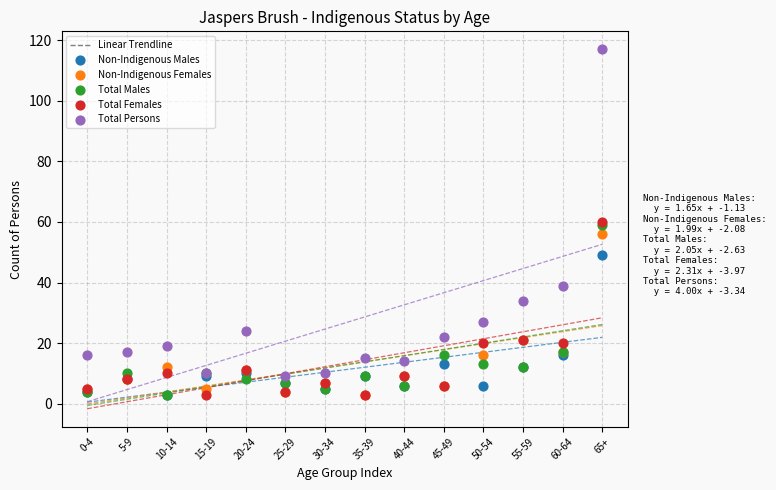

In the Non-Indigenous Females series, what Y value is closest to 29?

21